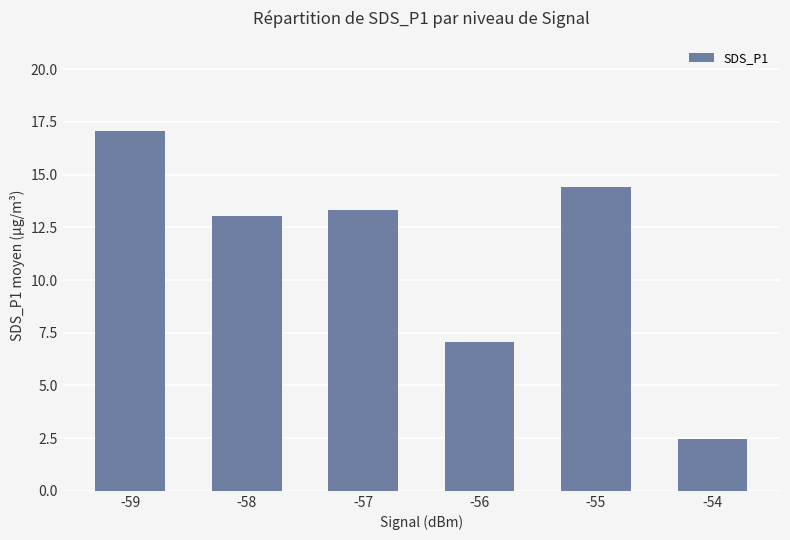

What is the value of the 2nd bar from the left?

13.0